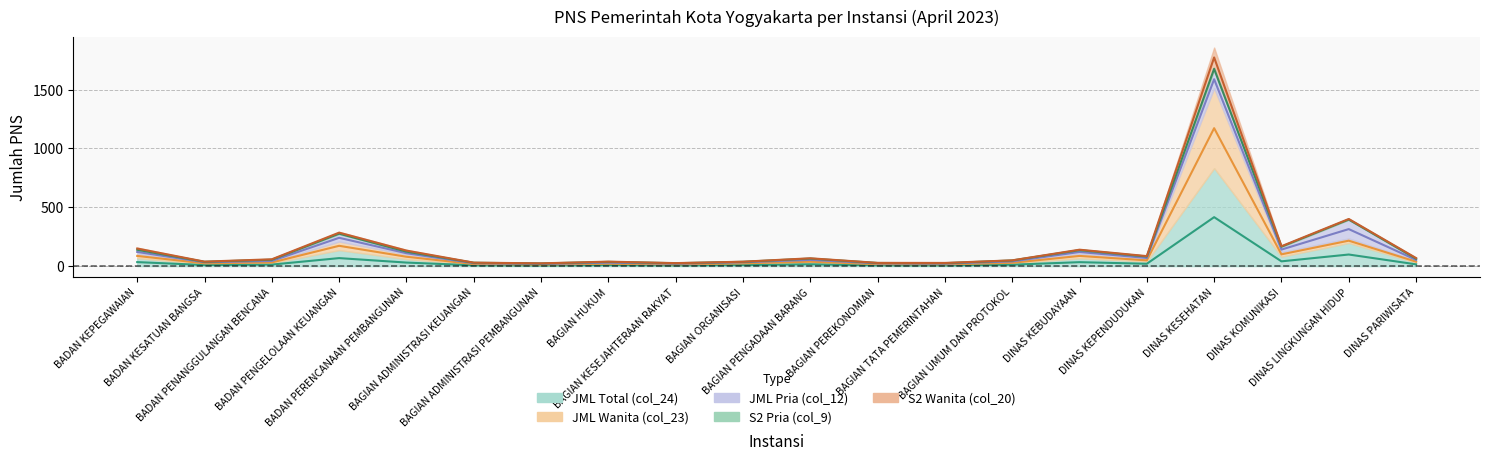

What position from the right is BAGIAN UMUM DAN PROTOKOL?

7